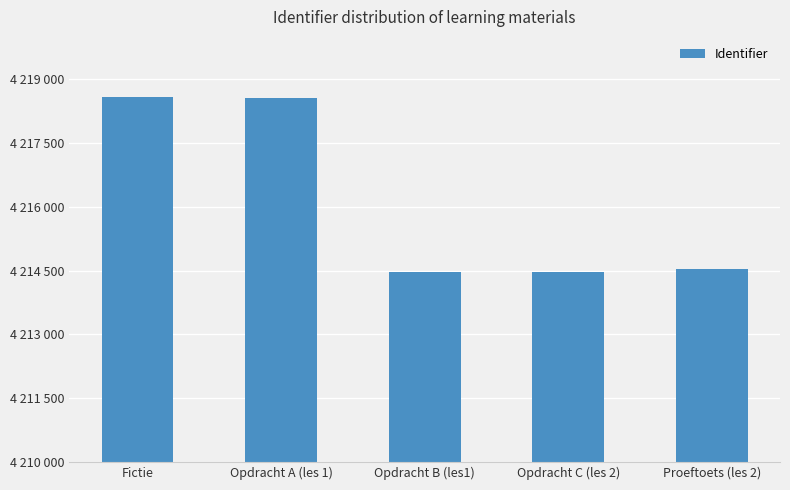

What is the label of the 5th bar from the right?

Fictie